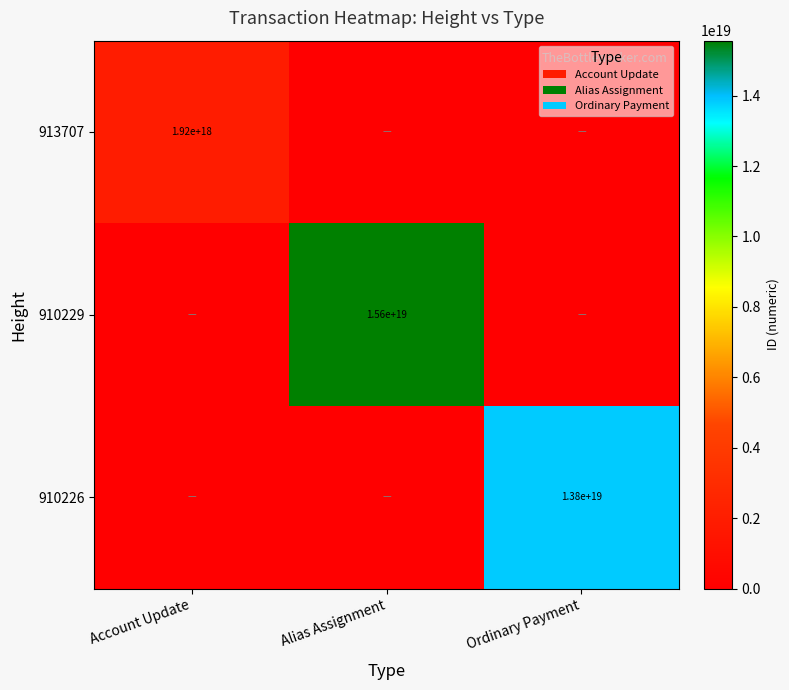

The value of 913707 at Account Update is 3346284827843634176. True or false?

False